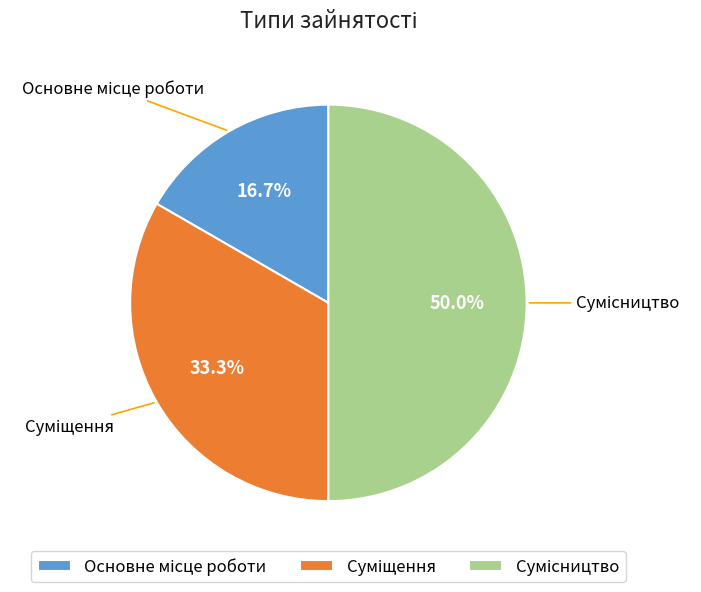

Approximately how many times larger is the value at Основне місце роботи compared to Суміщення?

0.5